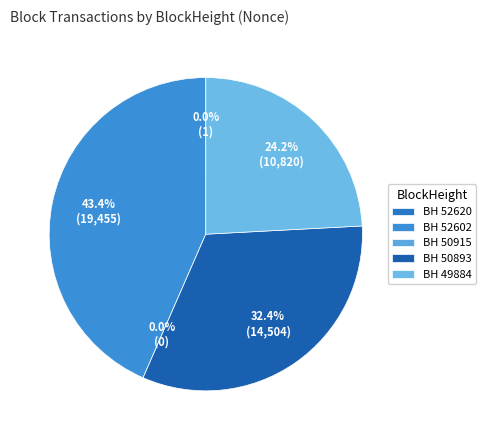

To the nearest percent, what percentage of the pie is 52602?

43%